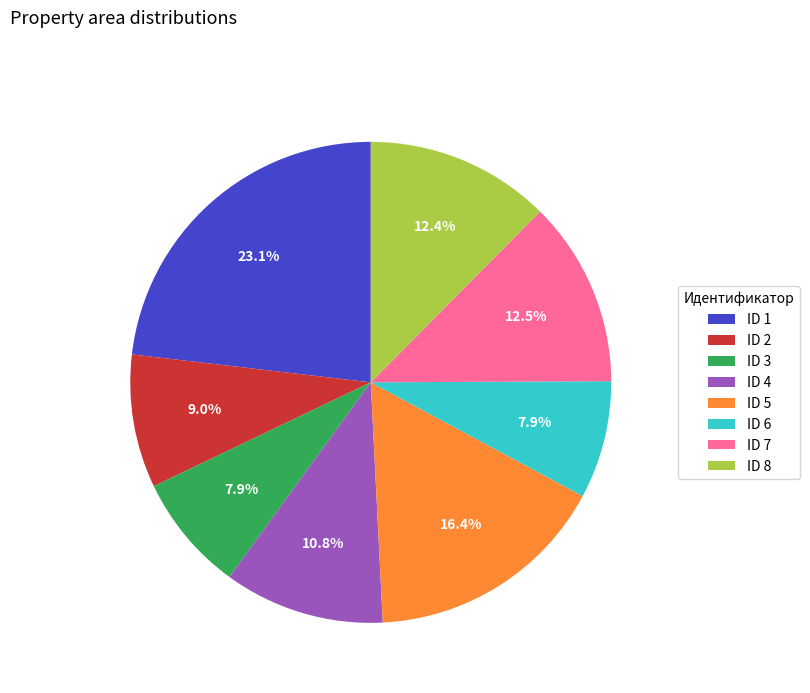

Which category has the biggest portion of the pie?

ID 1